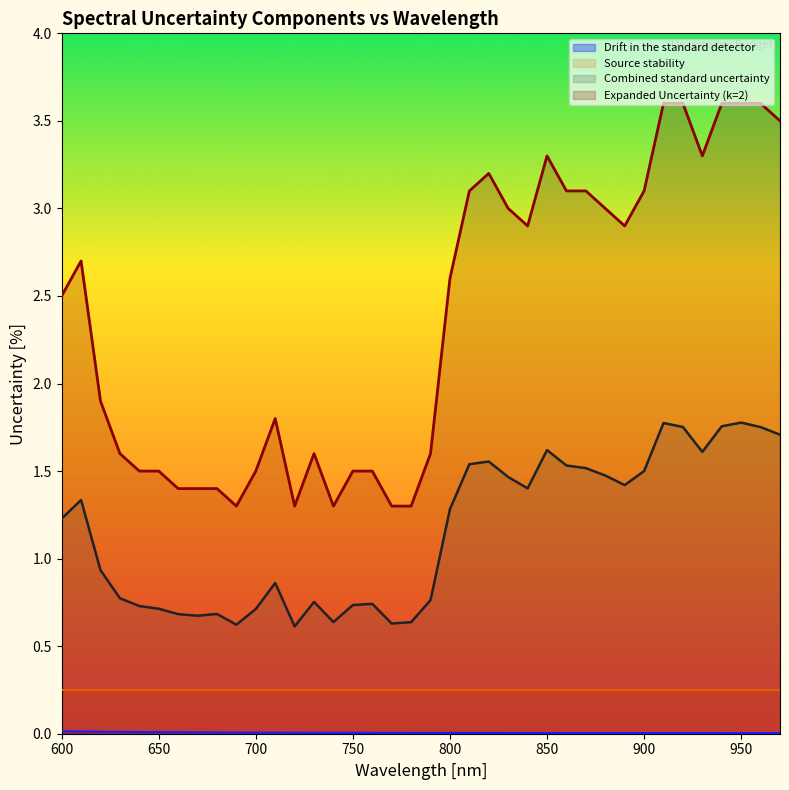

Which series has the largest total across all categories?

Expanded Uncertainty (k=2)